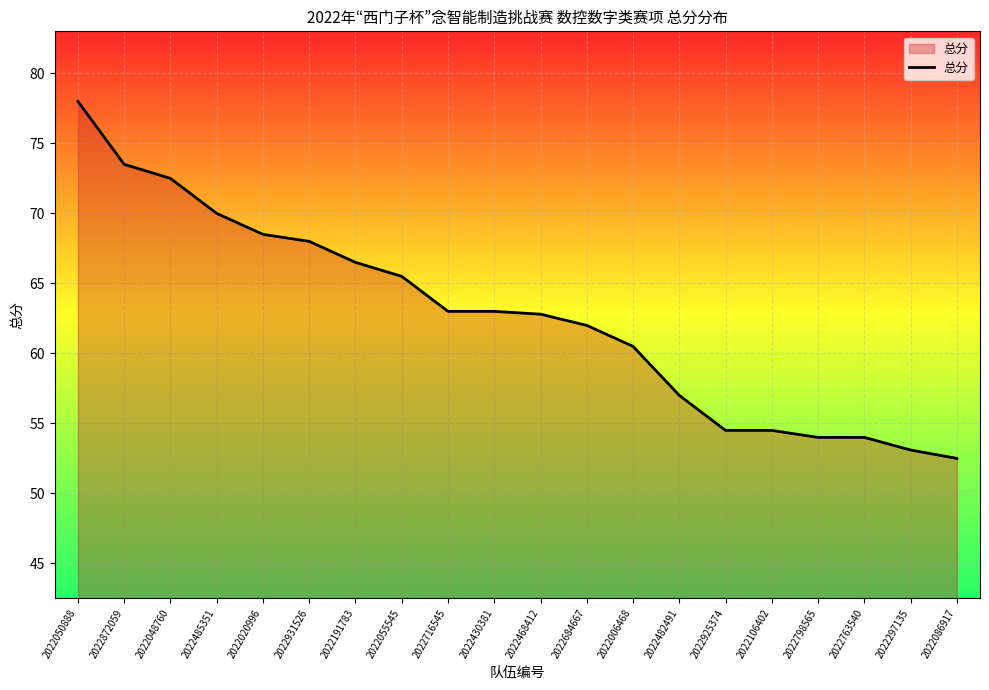

Does the chart display data point markers on the line(s)?

No